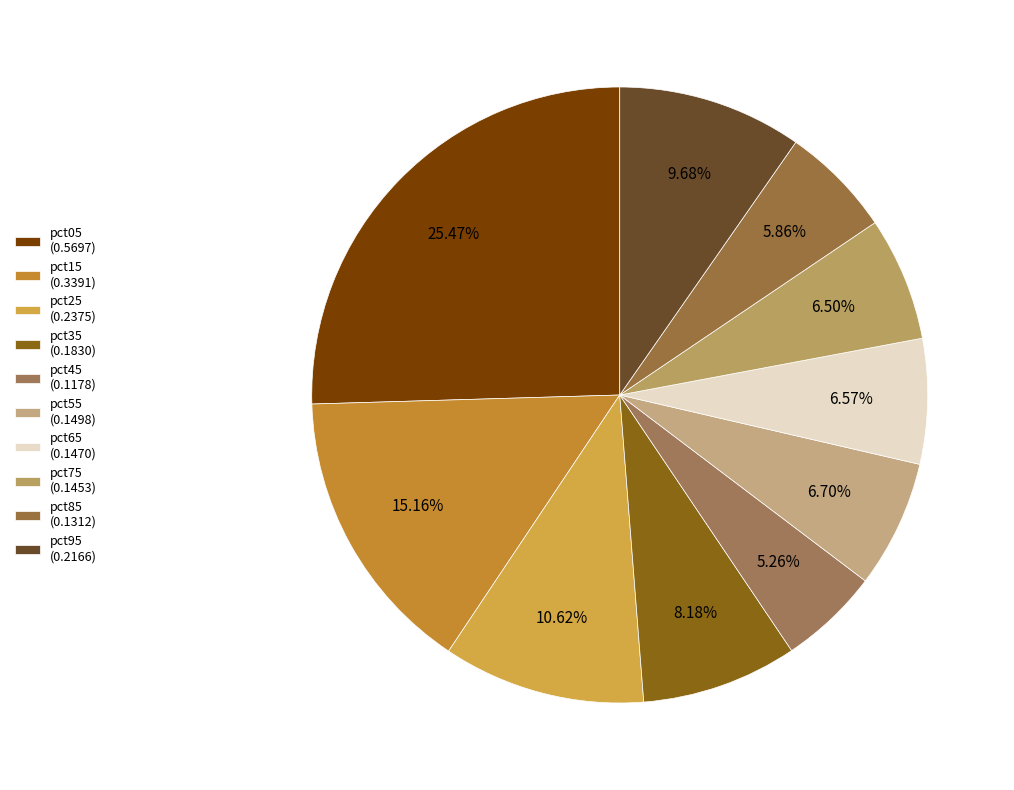

To the nearest percent, what is the difference between the largest and smallest slice percentages?

20%